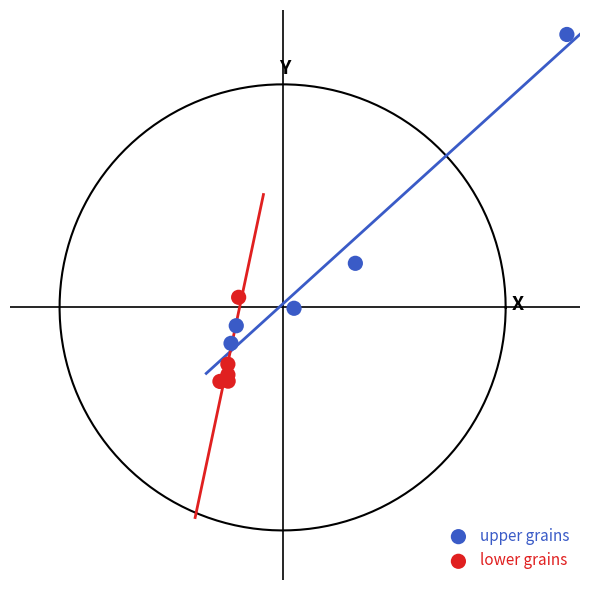

What are all the series names shown in the legend?

upper grains, lower grains